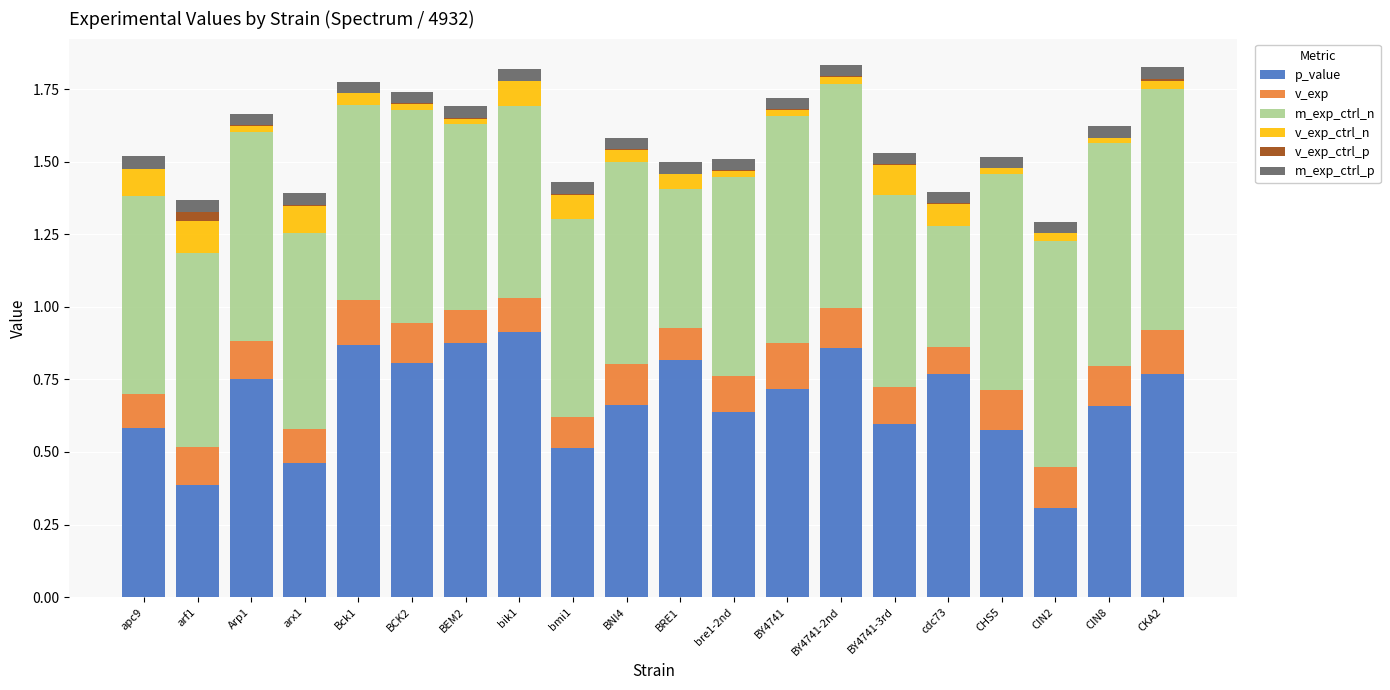

The p_value series shows 0.6 at CHS5. True or false?

True